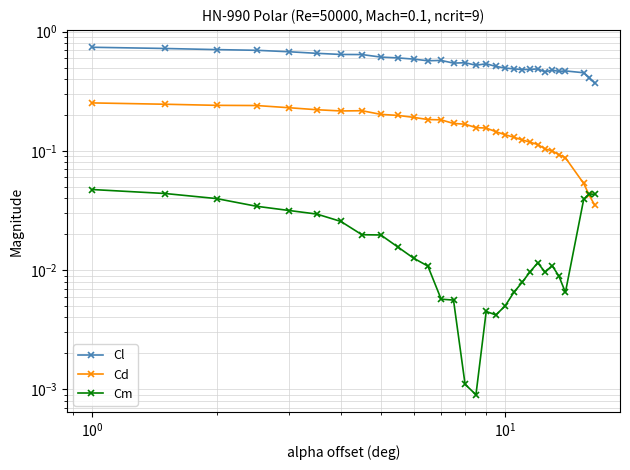

At how many categories does at least one series exceed 0?

30